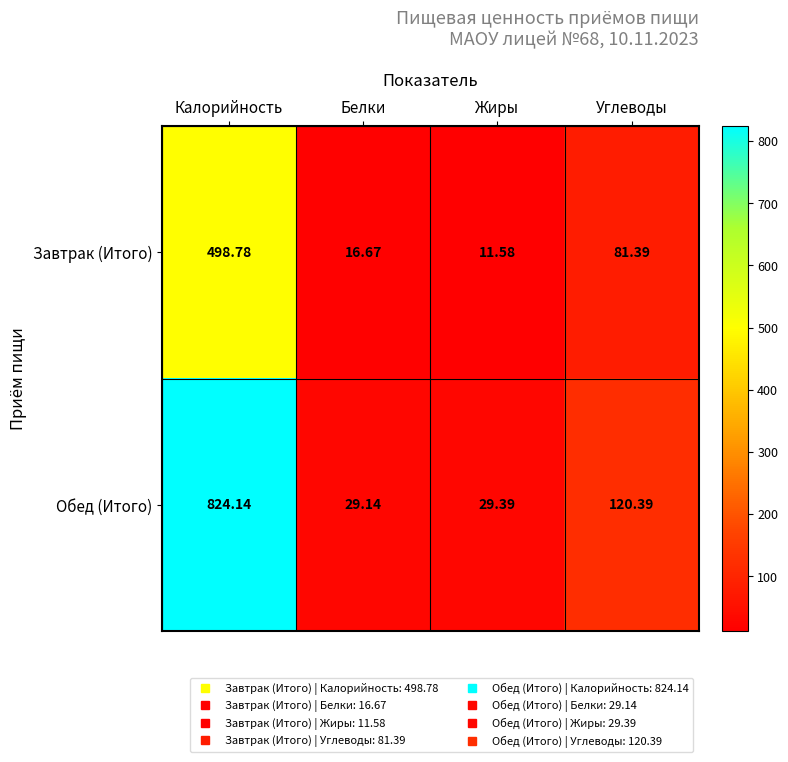

How many categories are shown in the chart?

4